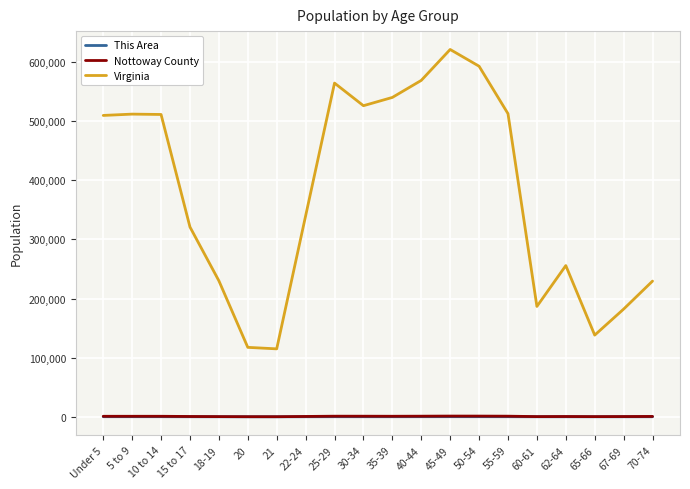

True or false: Nottoway County and Virginia cross at least once.

False